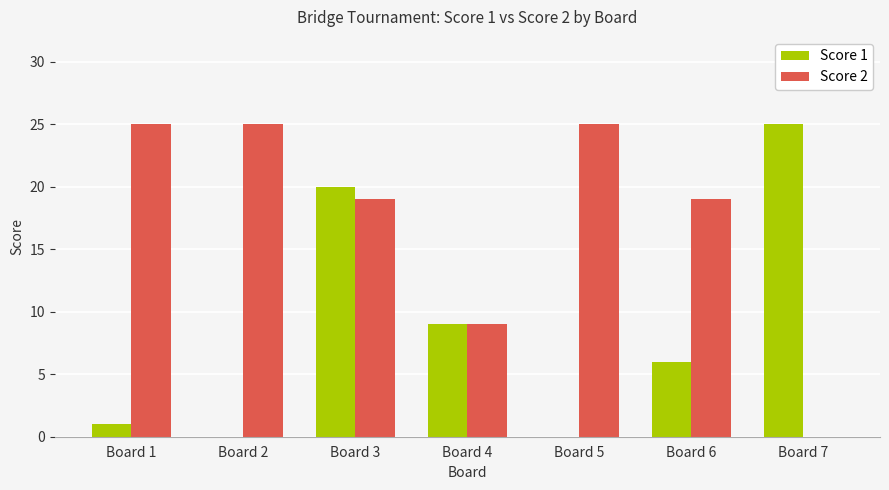

How many groups of bars are there?

7